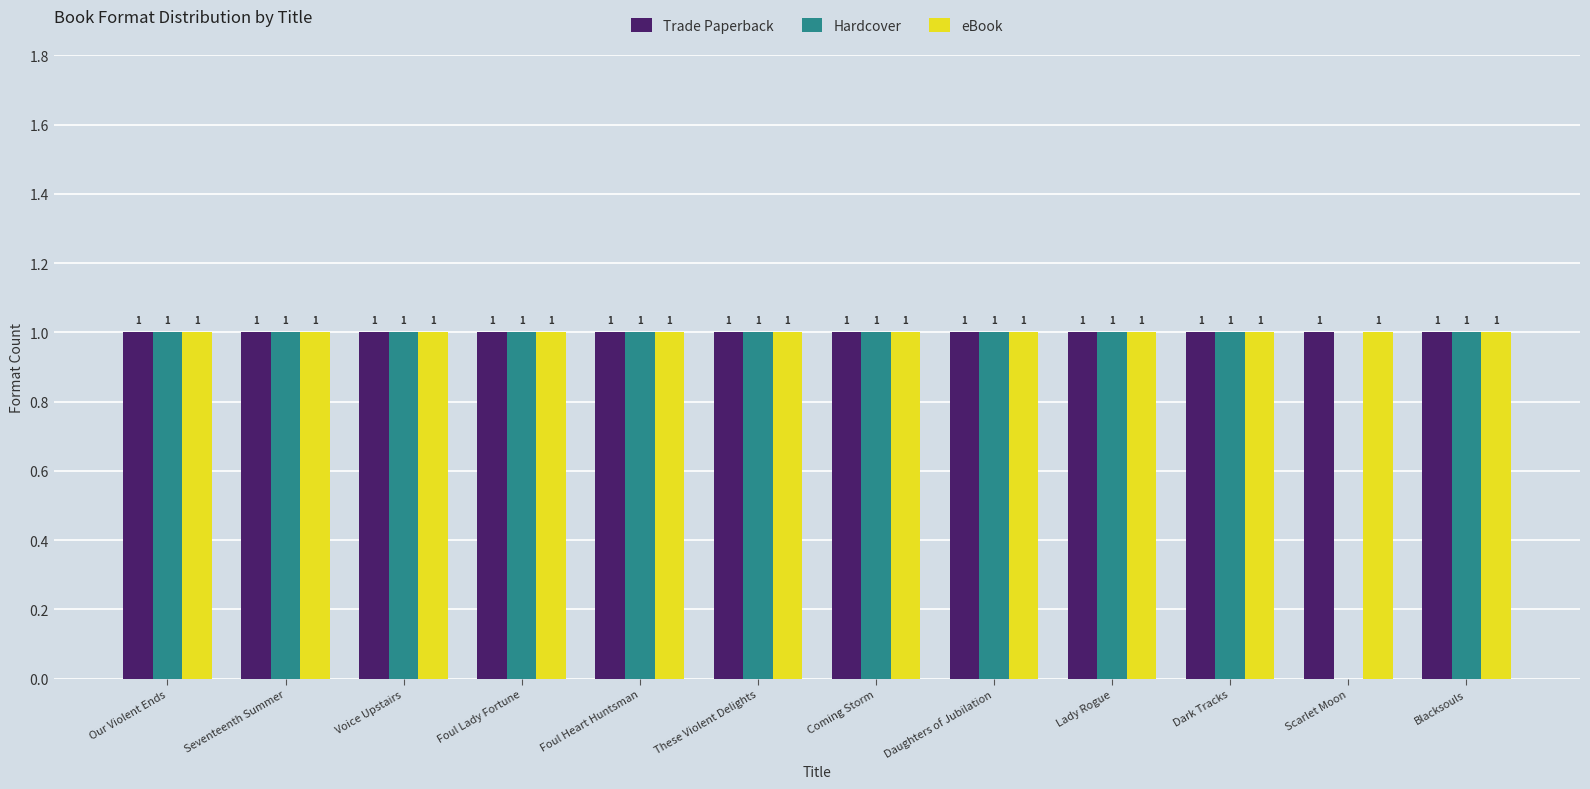

Reading left to right, transcribe all the data shown in this chart.

Trade Paperback: Our Violent Ends=1	Seventeenth Summer=1	Voice Upstairs=1	Foul Lady Fortune=1	Foul Heart Huntsman=1	These Violent Delights=1	Coming Storm=1	Daughters of Jubilation=1	Lady Rogue=1	Dark Tracks=1	Scarlet Moon=1	Blacksouls=1
Hardcover: Our Violent Ends=1	Seventeenth Summer=1	Voice Upstairs=1	Foul Lady Fortune=1	Foul Heart Huntsman=1	These Violent Delights=1	Coming Storm=1	Daughters of Jubilation=1	Lady Rogue=1	Dark Tracks=1	Scarlet Moon=0	Blacksouls=1
eBook: Our Violent Ends=1	Seventeenth Summer=1	Voice Upstairs=1	Foul Lady Fortune=1	Foul Heart Huntsman=1	These Violent Delights=1	Coming Storm=1	Daughters of Jubilation=1	Lady Rogue=1	Dark Tracks=1	Scarlet Moon=1	Blacksouls=1